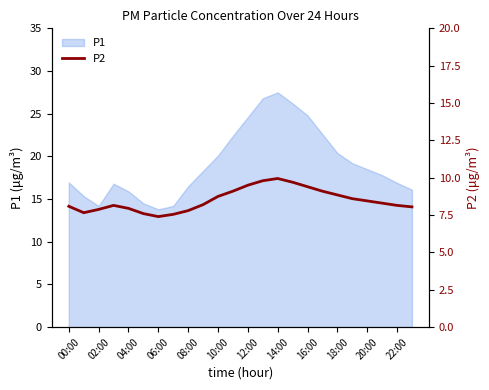

What is the ratio of the value at 19 to the value at 00:00?

1.1